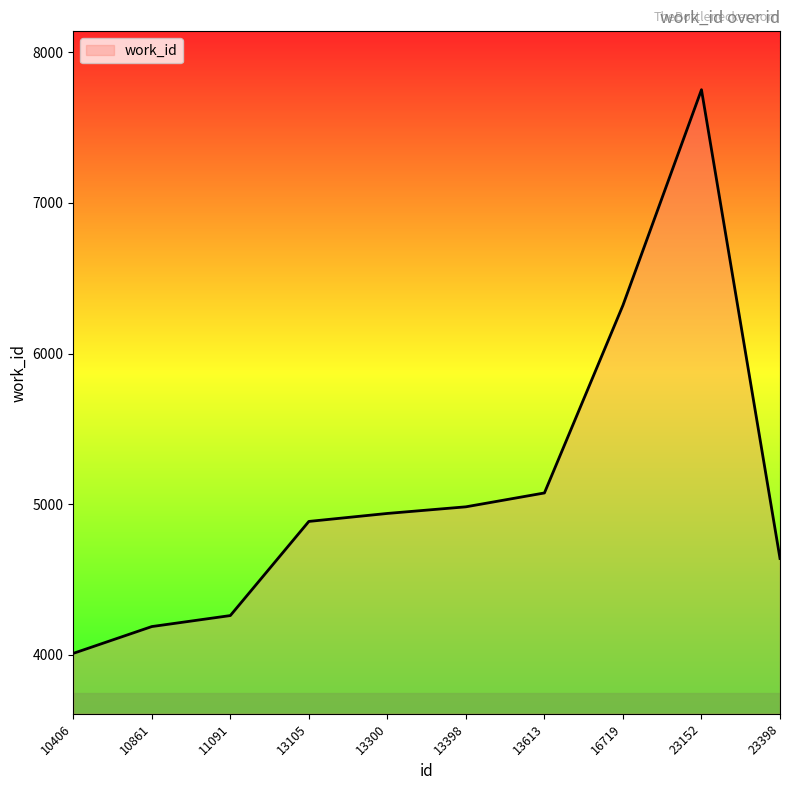

What value does the data have at 13300, to the nearest 50?

4950